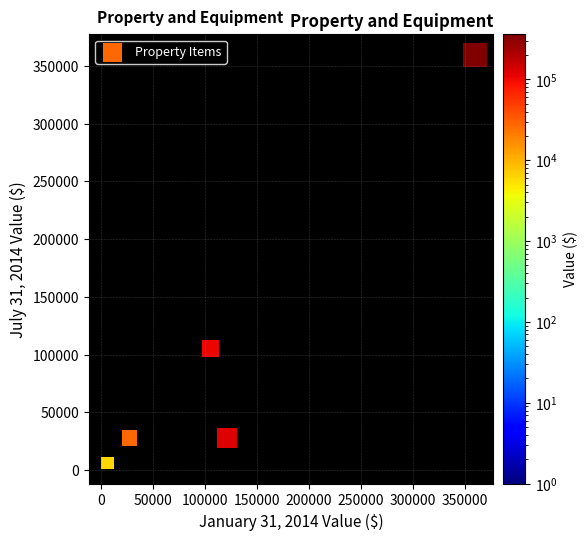

What Y value in the scatter plot is closest to 182701?

105278